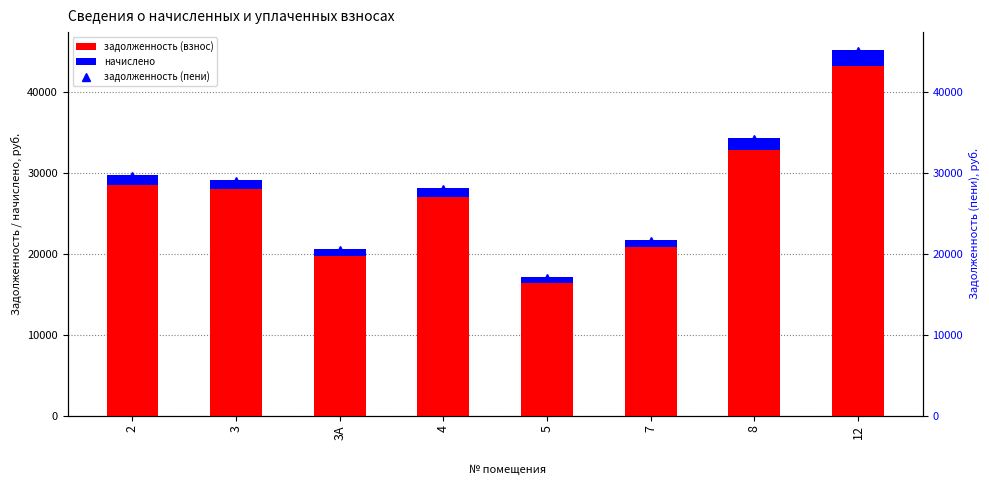

How many series are shown in this chart?

3